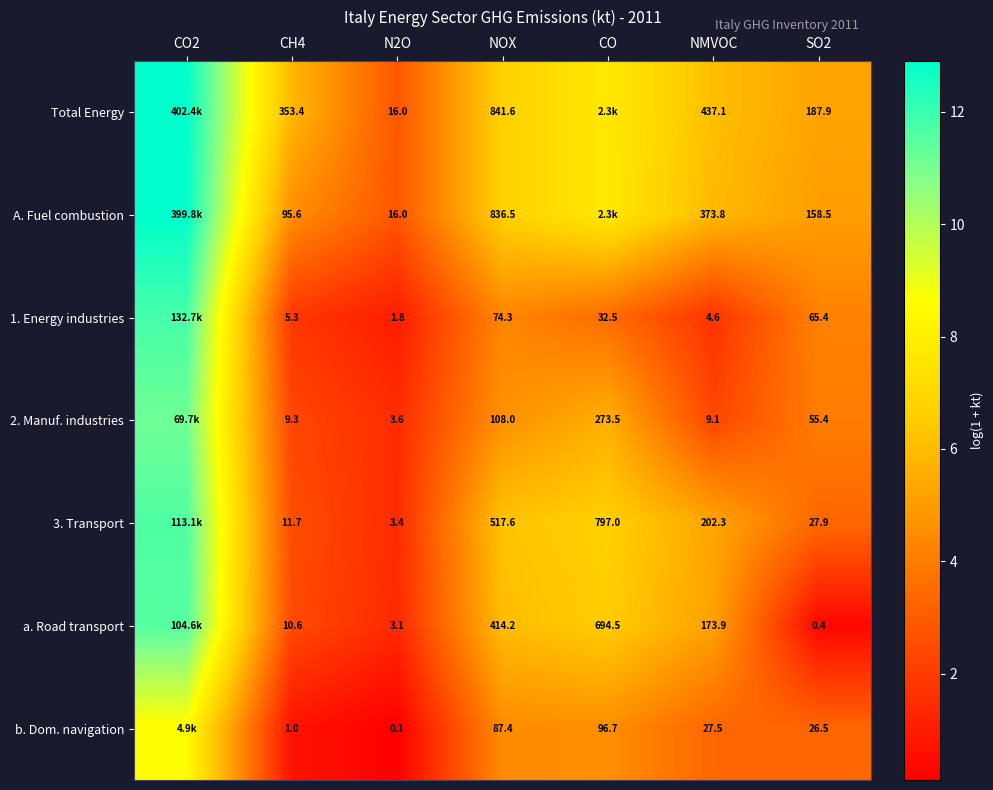

Which category has the highest value across all series?

CO2